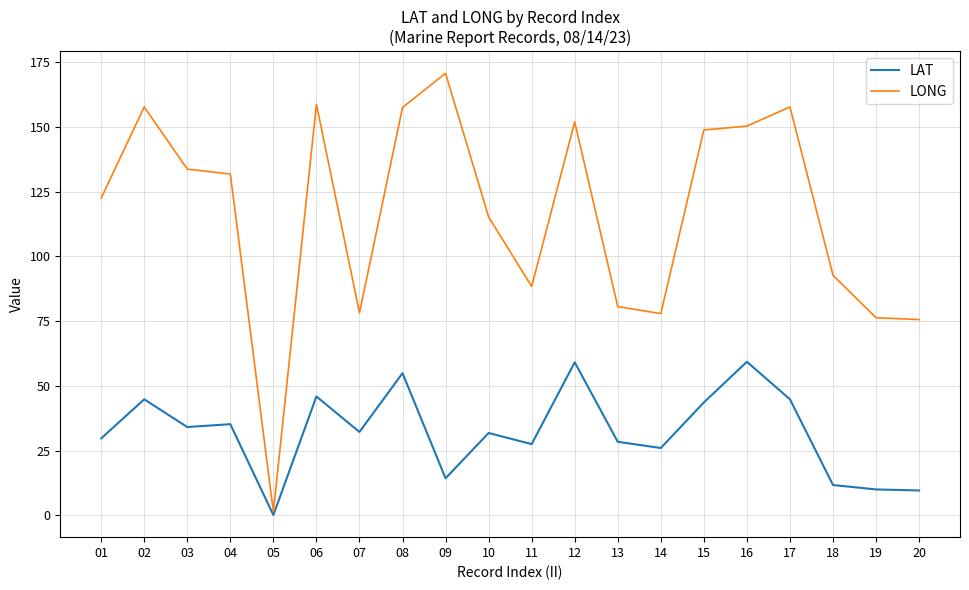

Which series has the largest total across all categories?

LONG